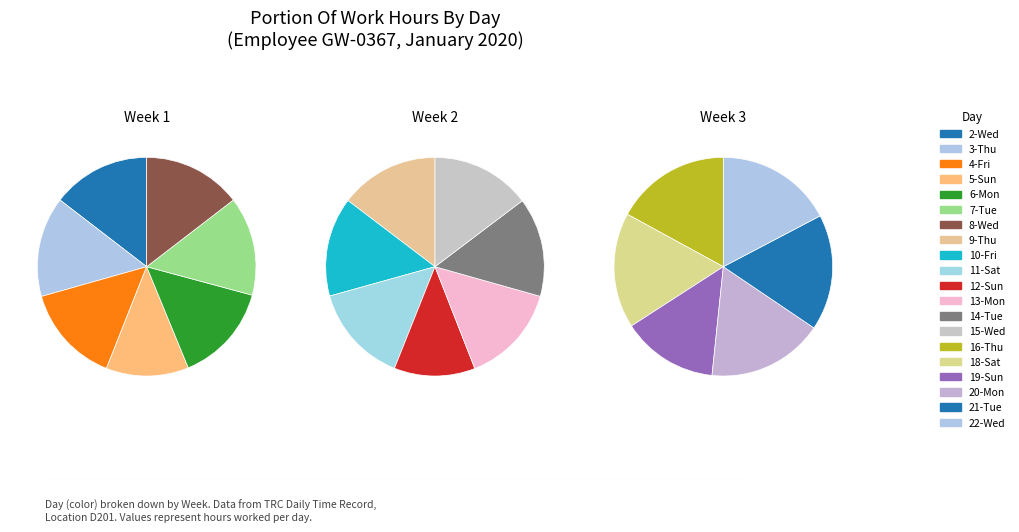

The 22 slice represents 12% of the pie. True or false?

False